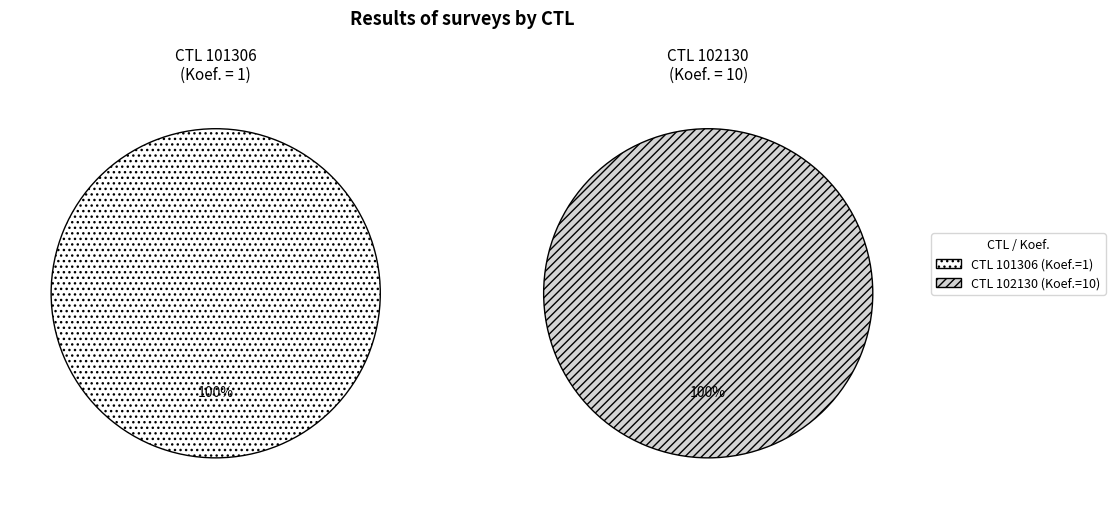

Rank the categories by value from lowest to highest.

101306, 102130